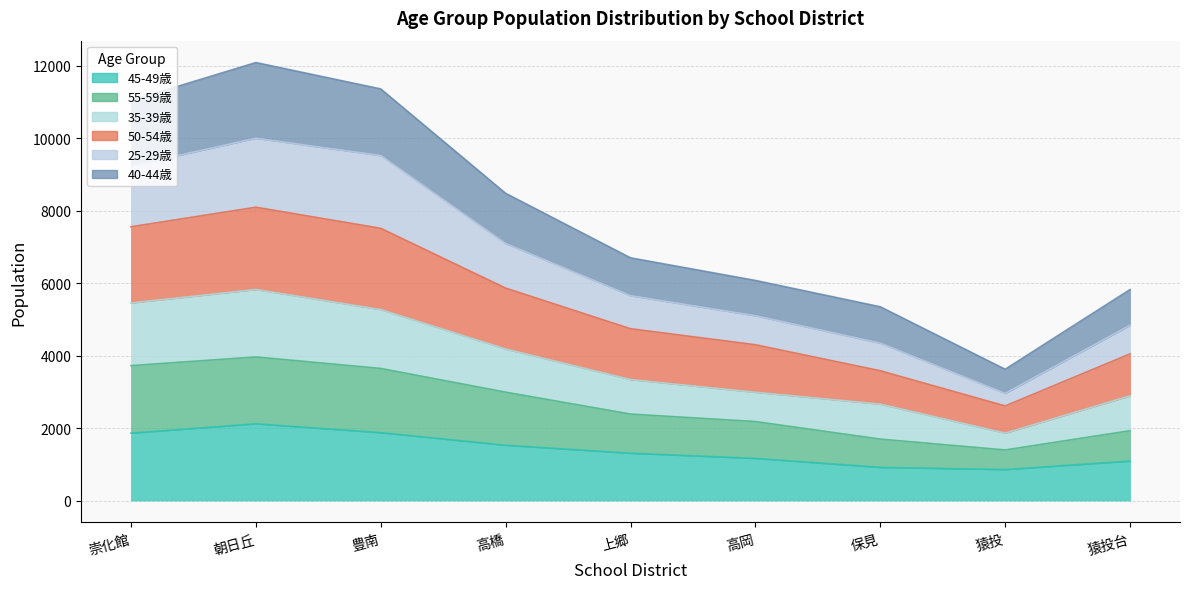

What is the value of the 45-49歳 point at the 7th from the left?

914